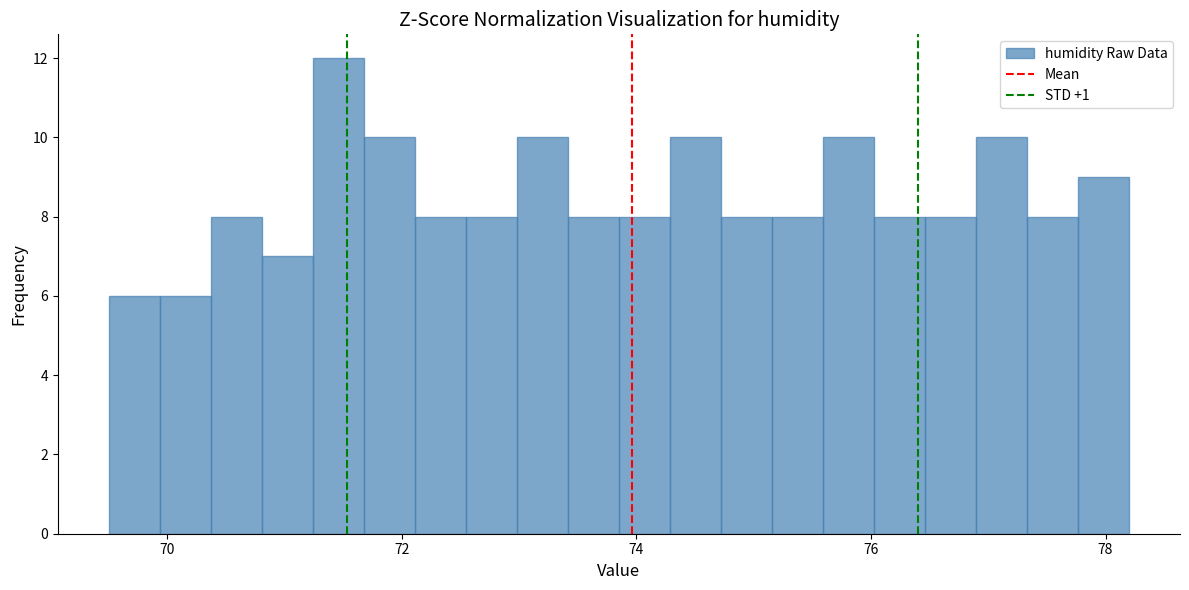

Around what value on the x-axis is the tallest bar? Give the approximate position of its centre, as read against the axis.

71.4